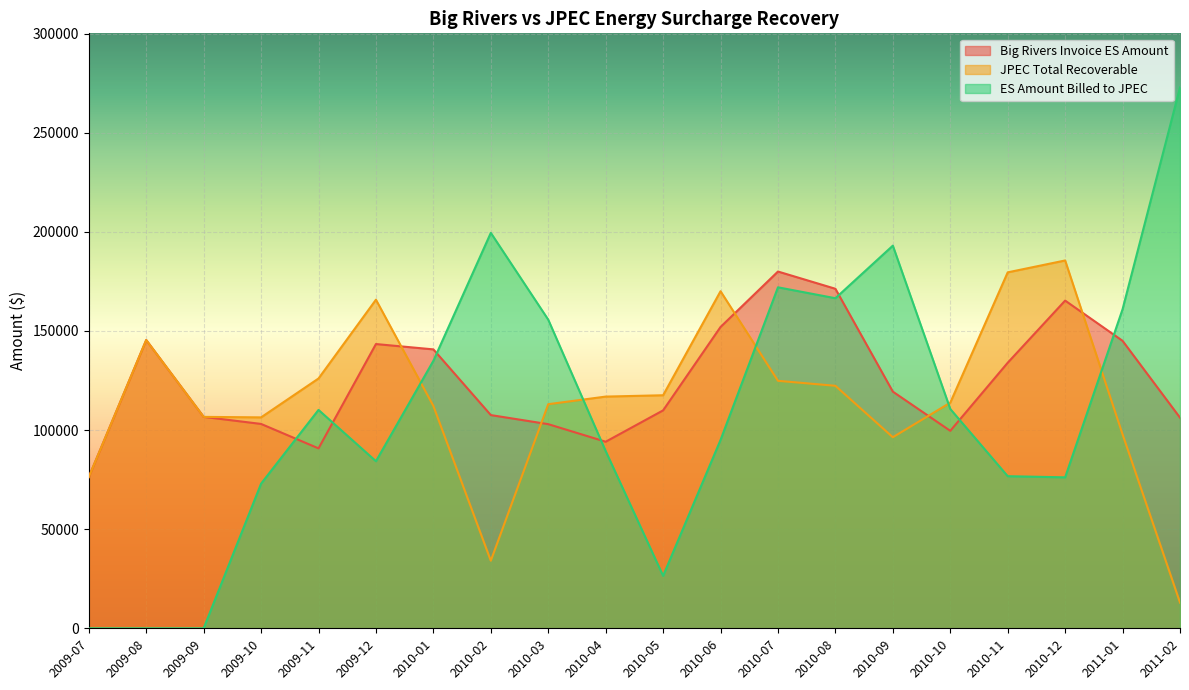

How many lines are shown in the chart?

3